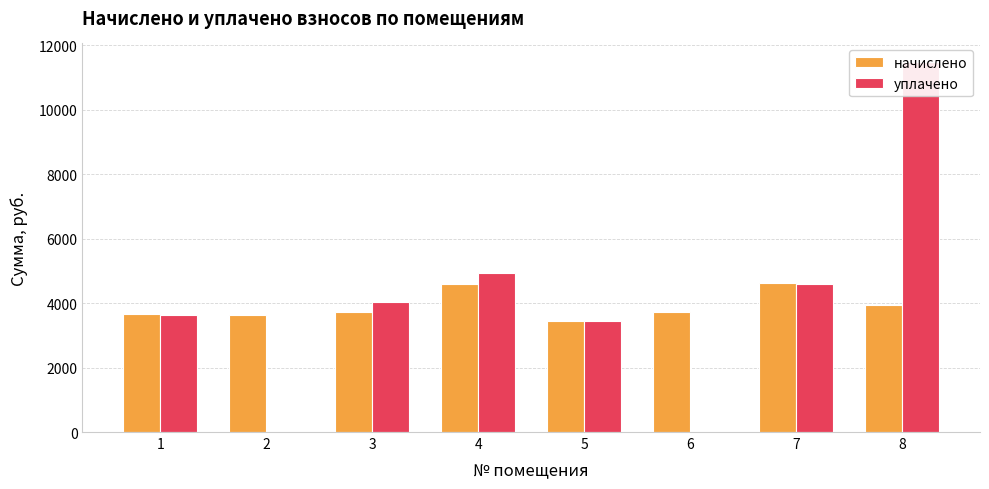

Rank the series by their maximum value, from highest to lowest.

уплачено, начислено